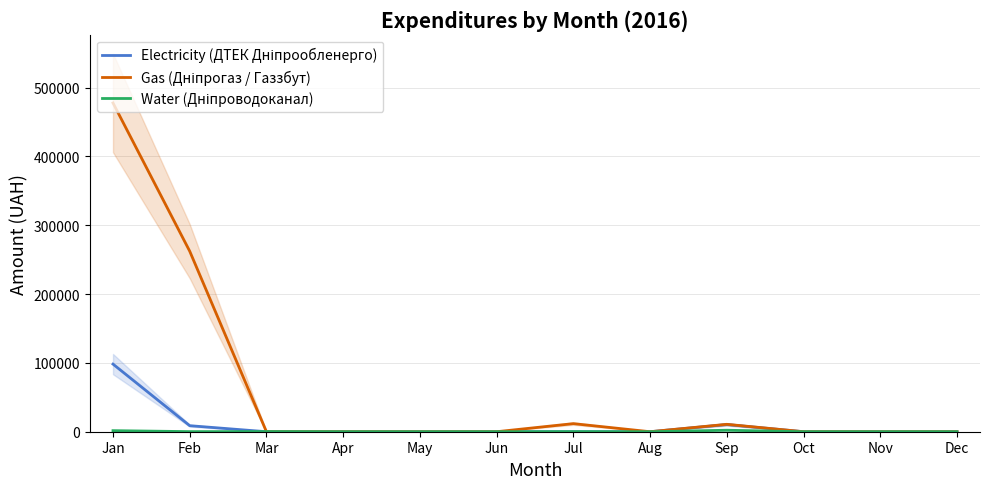

Reading left to right, extract all data points from this chart.

Electricity (ДТЕК Дніпрообленерго): 98221.0	8772.5	0.0	0.0	0.0	0.0	0.0	0.0	10438.9	0.0	0.0	0.0
Gas (Дніпрогаз / Газзбут): 477551.7	262190.3	0.0	15.1	0.0	0.0	11743.5	0.0	10763.1	0.0	0.0	0.0
Water (Дніпроводоканал): 1551.2	151.6	214.0	0.0	0.0	0.0	180.9	0.0	2170.2	0.0	0.0	0.0